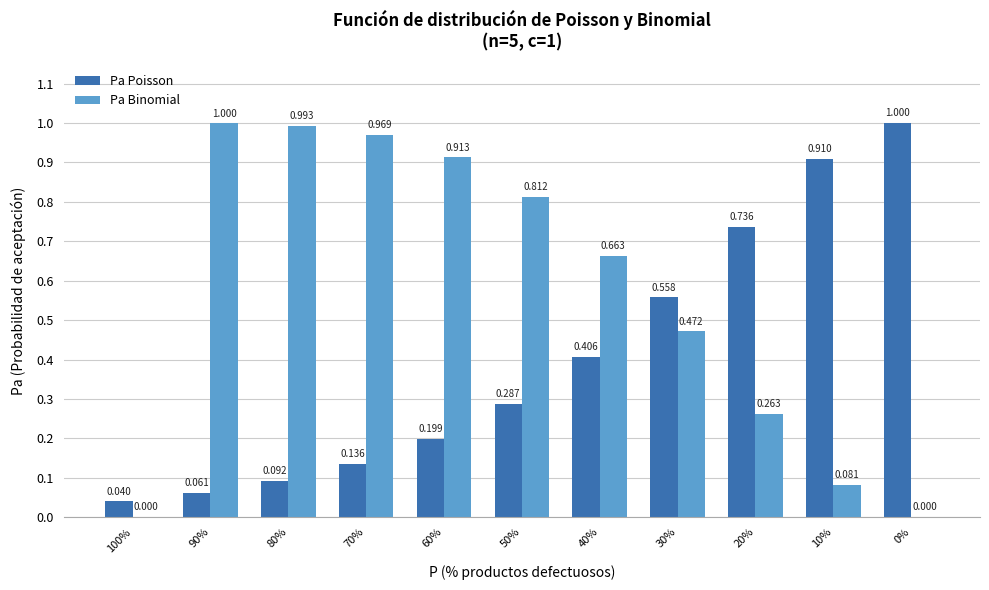

Between 100% and 80%, which series saw the biggest shift?

Pa Binomial